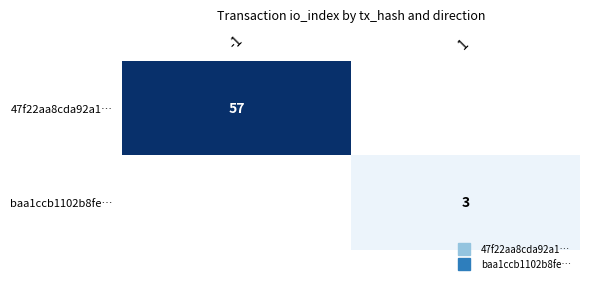

Between -1 and 1, which series saw the biggest shift?

47f22aa8cda92a1…